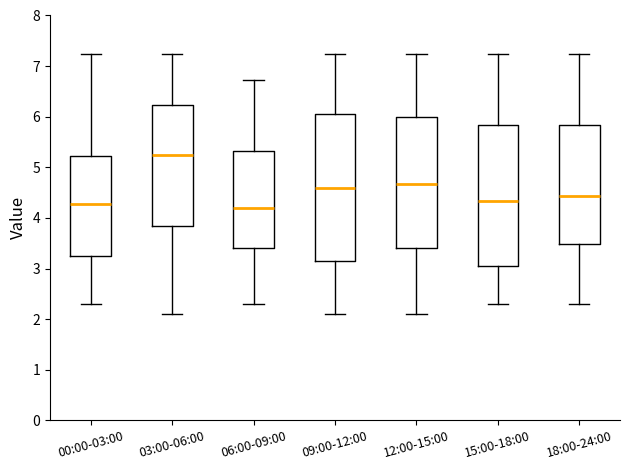

Reading left to right, transcribe this box plot: for each box, give where its median line is, the range the box spans, and where its two whiskers end, as read against the y-axis. The values are not printed on the chart, so give them approximately, as read against the axis.

00:00-03:00: median 4.3, box 3.2 to 5.2, whiskers 2.3 to 7.2
03:00-06:00: median 5.3, box 3.9 to 6.2, whiskers 2.1 to 7.2
06:00-09:00: median 4.2, box 3.4 to 5.3, whiskers 2.3 to 6.7
09:00-12:00: median 4.6, box 3.2 to 6.1, whiskers 2.1 to 7.2
12:00-15:00: median 4.7, box 3.4 to 6.0, whiskers 2.1 to 7.2
15:00-18:00: median 4.3, box 3.1 to 5.8, whiskers 2.3 to 7.2
18:00-24:00: median 4.4, box 3.5 to 5.8, whiskers 2.3 to 7.2